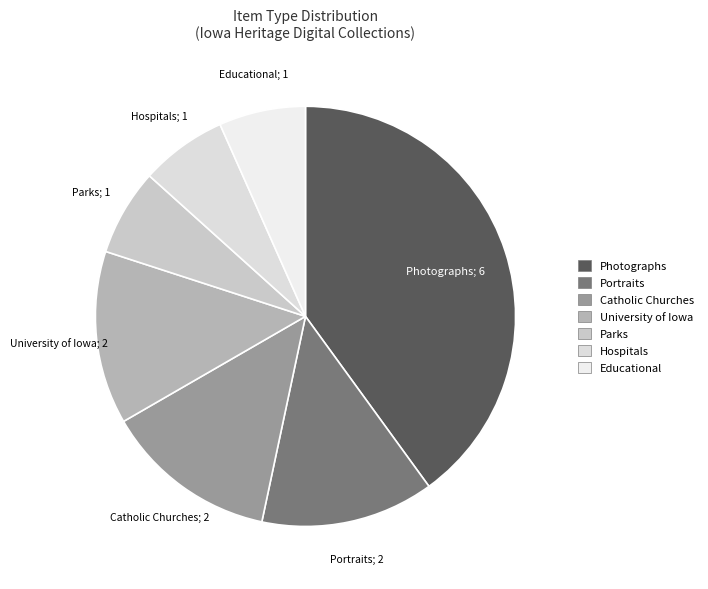

How many segments does this pie chart have?

7